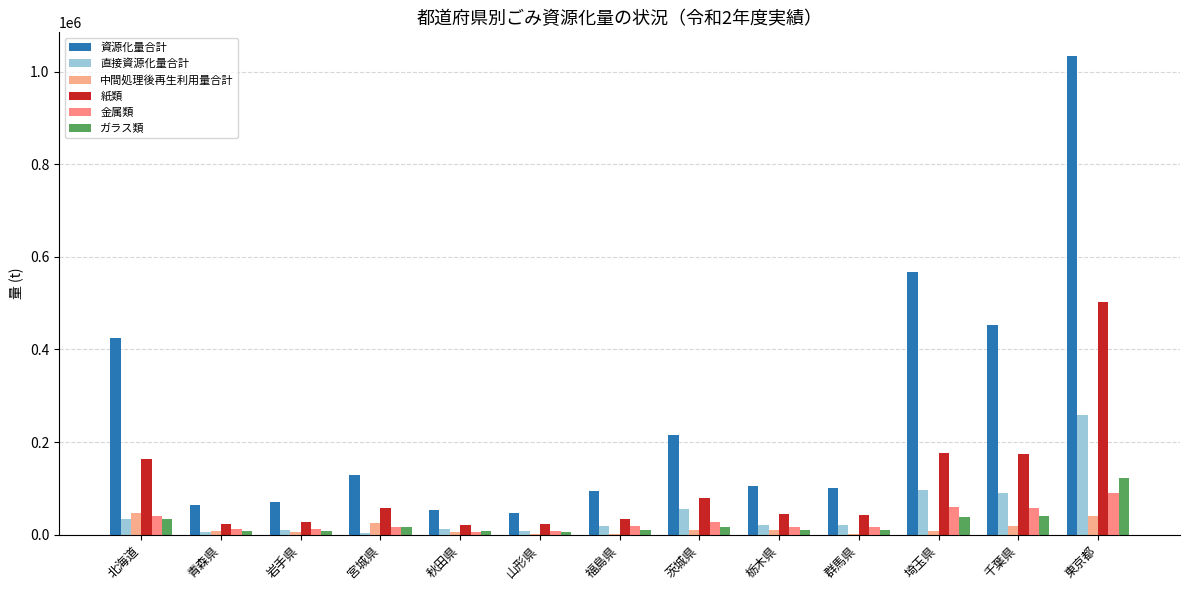

Is it true that ガラス類 equals 40495 at 千葉県?

True